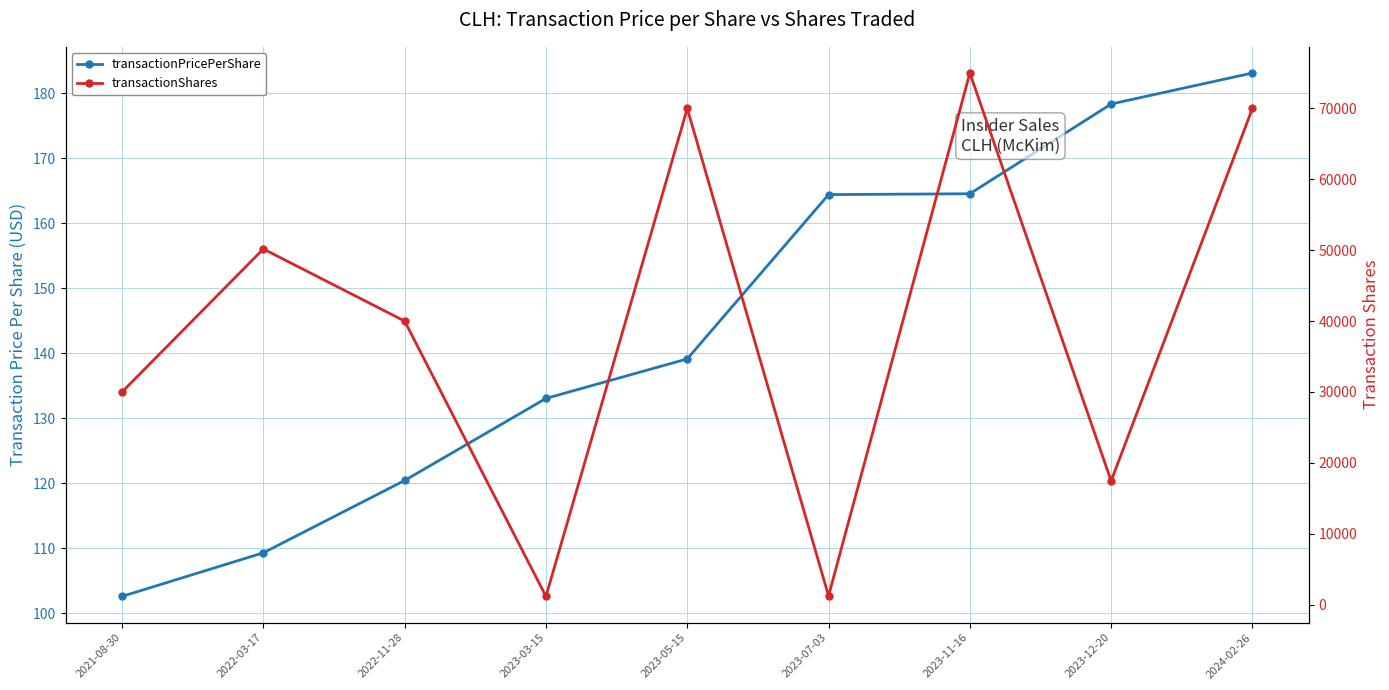

What is the average value of the transactionShares series?

39446.8